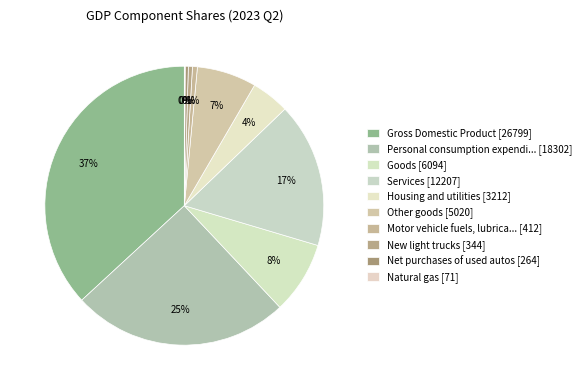

Which slice is the largest?

Gross Domestic Product